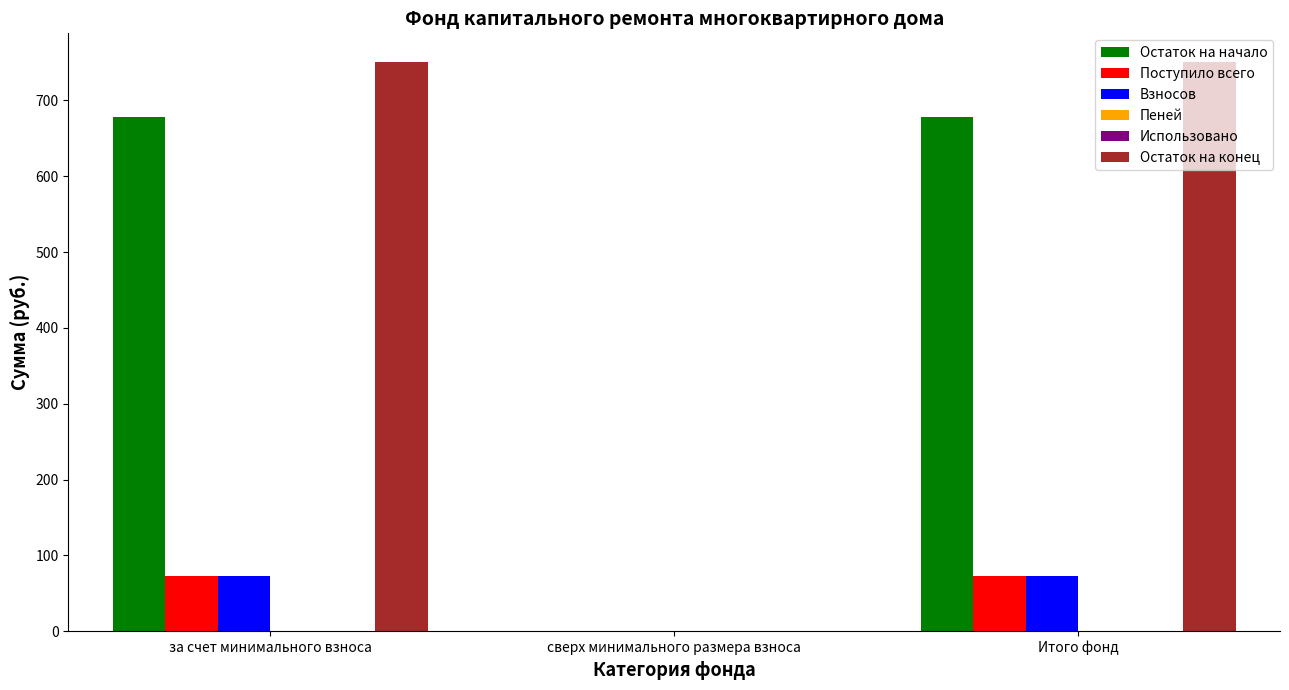

What is the greatest value displayed?

750.9